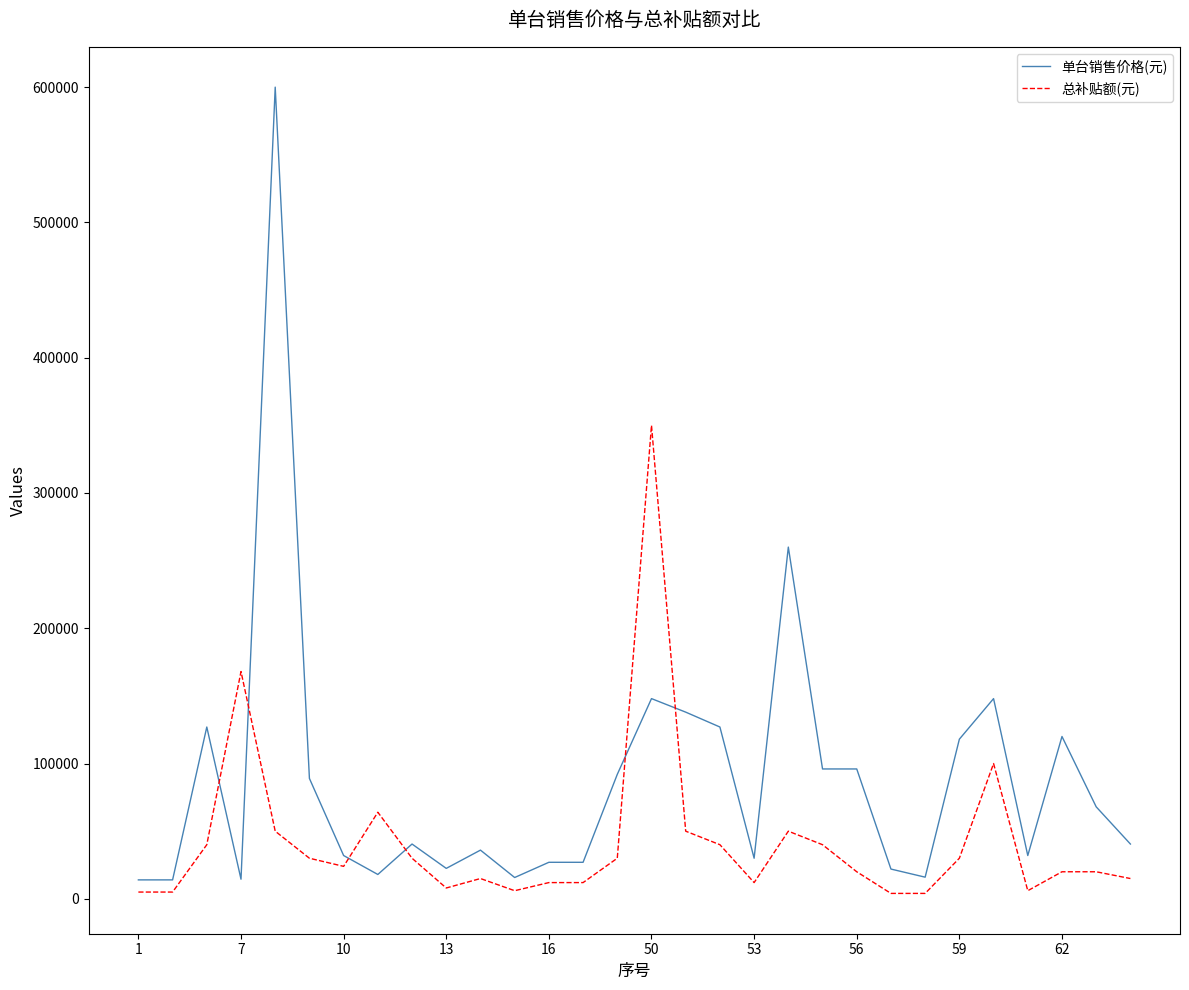

List the series in order of their peak value, lowest first.

总补贴额(元), 单台销售价格(元)